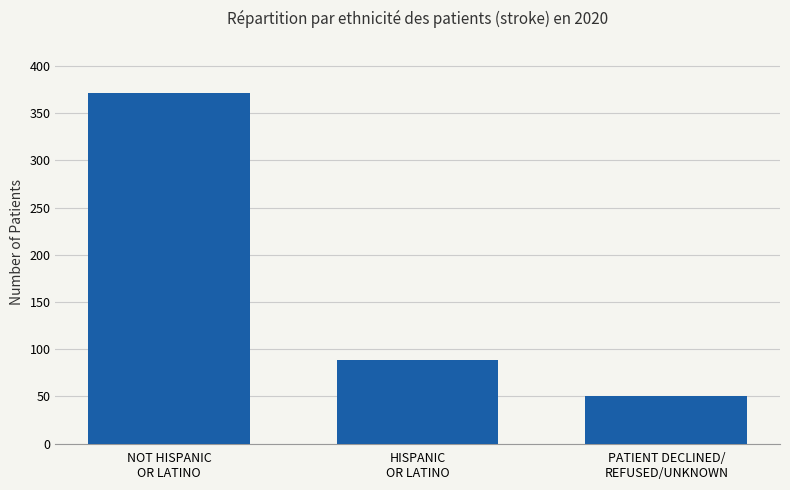

How many bars are there in total?

3